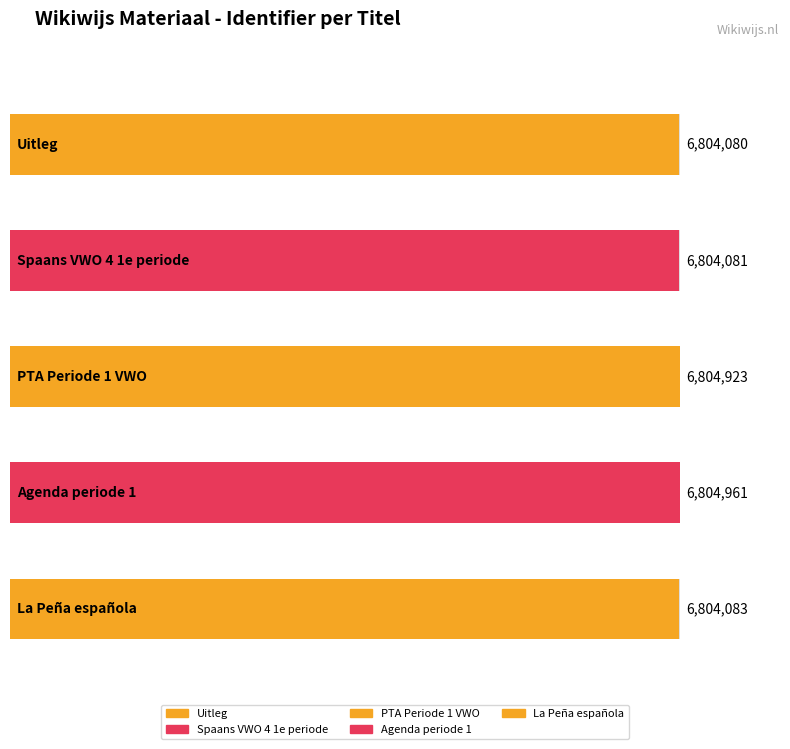

What is the minimum value shown in the chart?

6804080